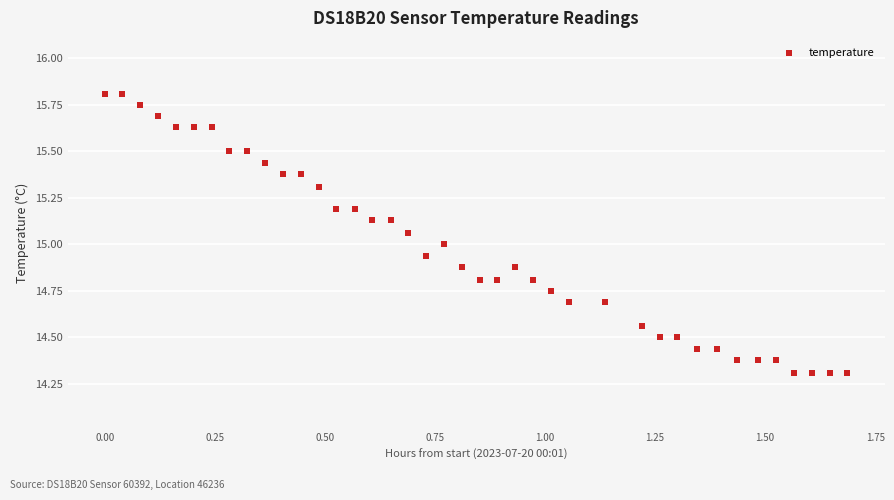

What is the range of Y values (max minus min)?

1.5